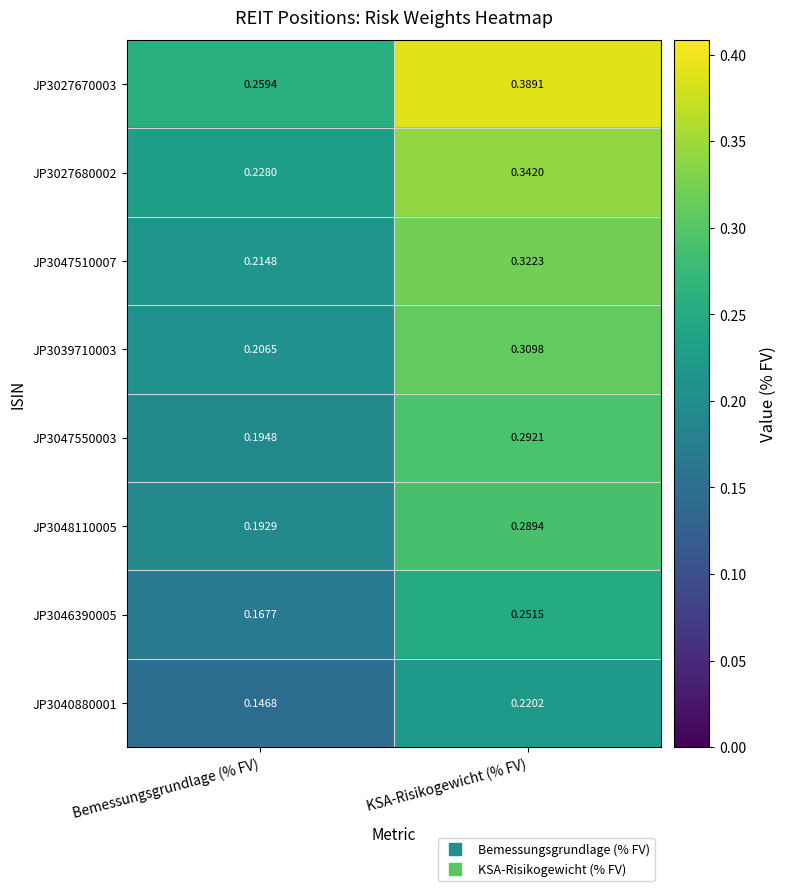

At which category does the chart reach its minimum across all series?

Bemessungsgrundlage (% FV)